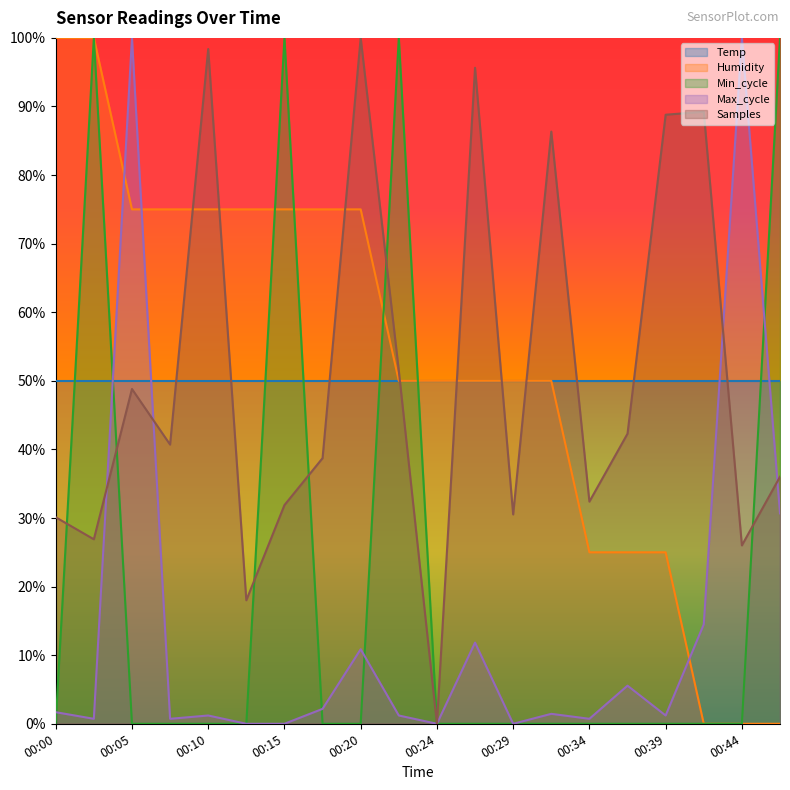

Is the value of Humidity at 00:42 greater than the value of Max_cycle at 00:10?

No